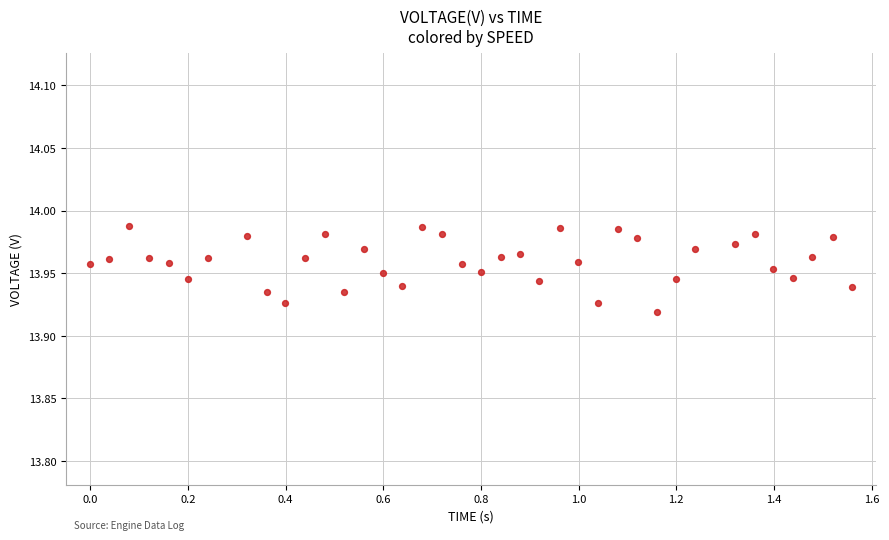

What is the range of X values (max minus min)?

1.6